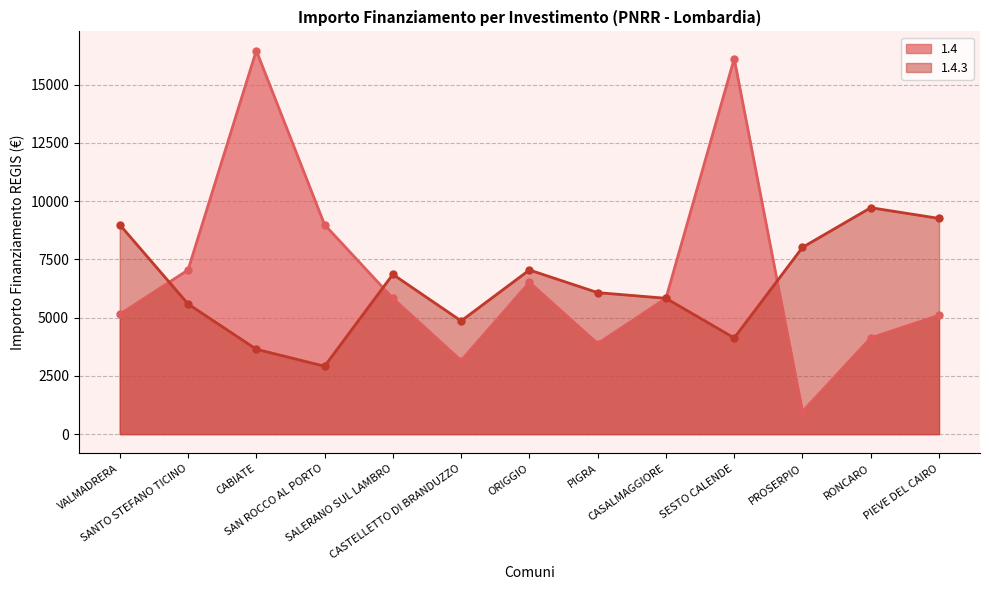

Rank the series by their maximum value, from lowest to highest.

1.4.3, 1.4